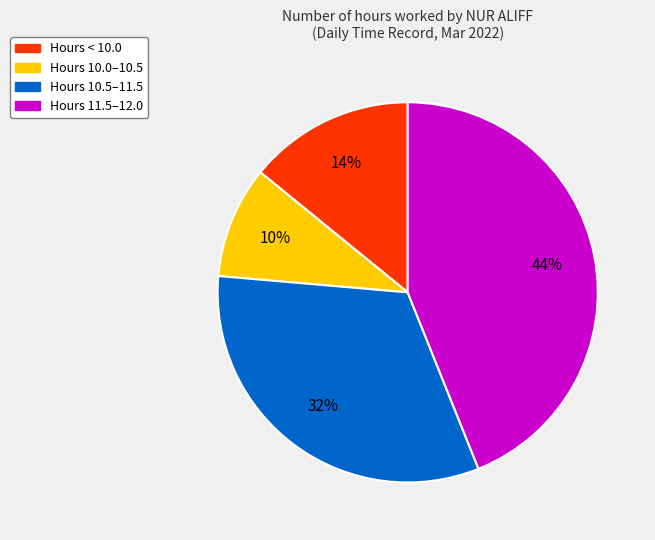

To the nearest percent, what is the difference between the largest and smallest slice percentages?

34%